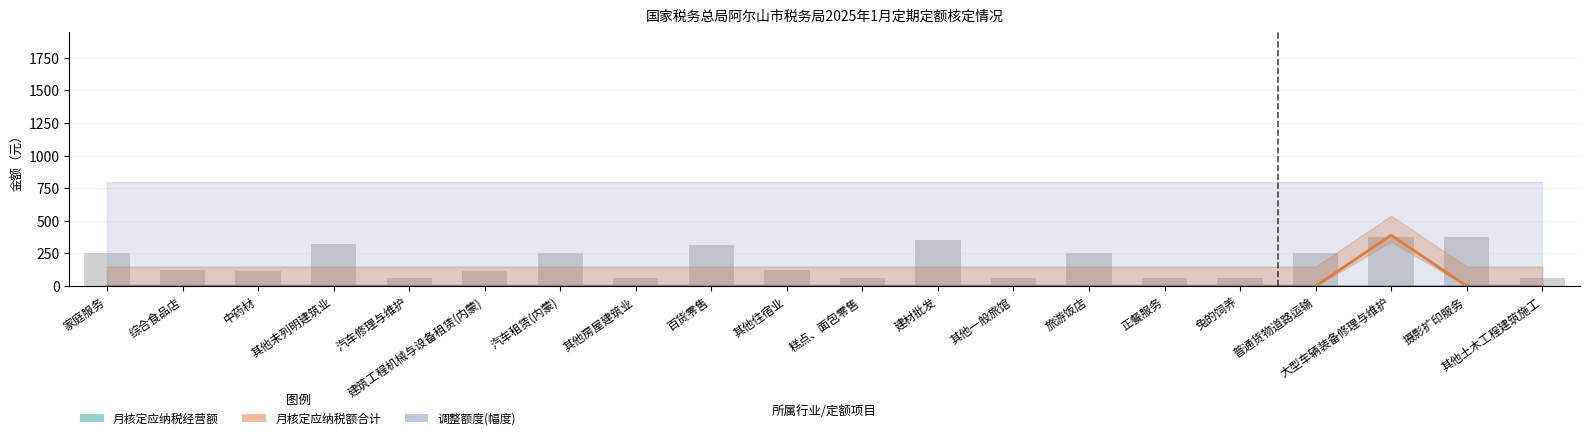

Which category has the highest value across all series?

大型车辆装备修理与维护